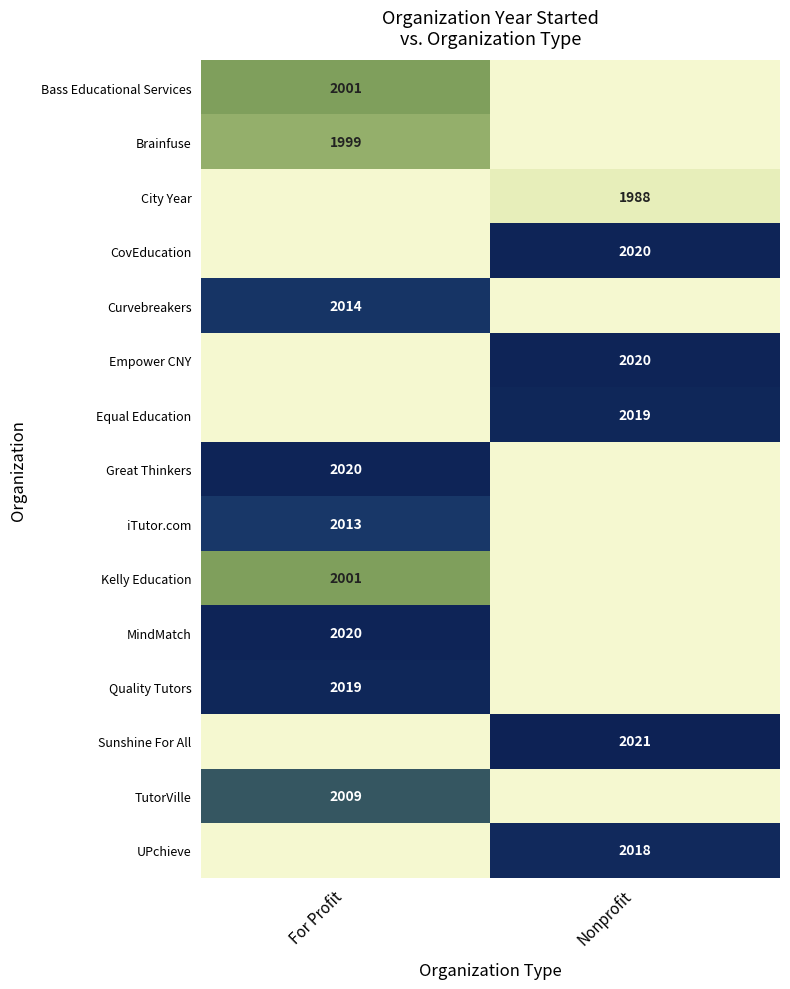

At which label does Brainfuse reach its peak?

For Profit